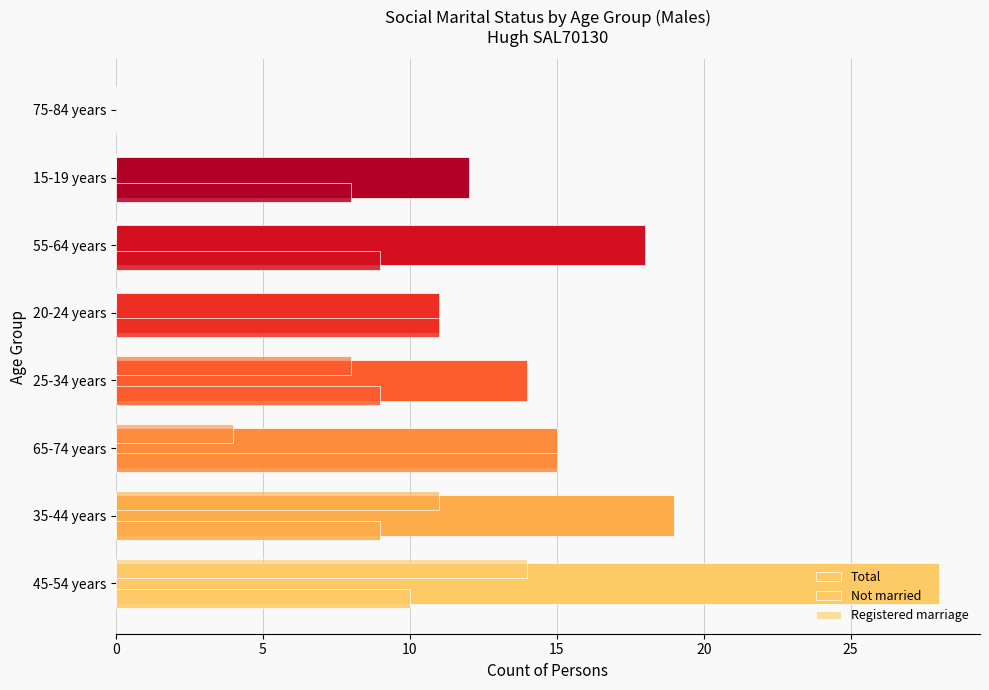

Which series has the largest range (max minus min)?

Total